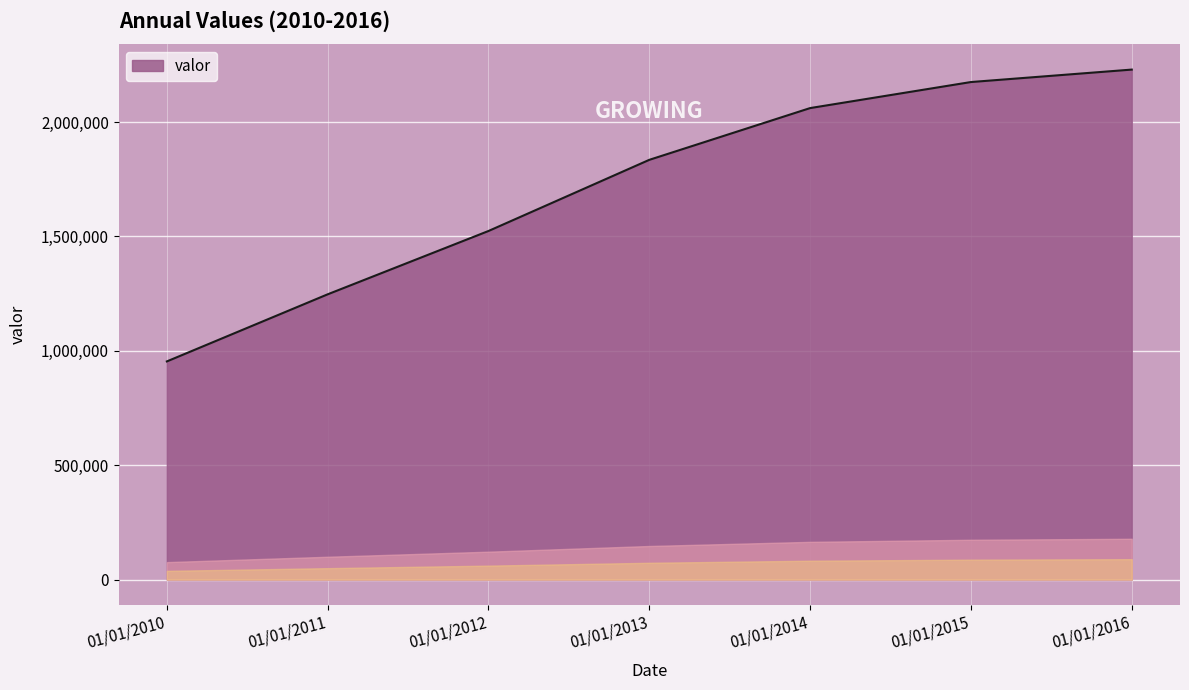

Read the value at 01/01/2010, to the nearest 100.

953500